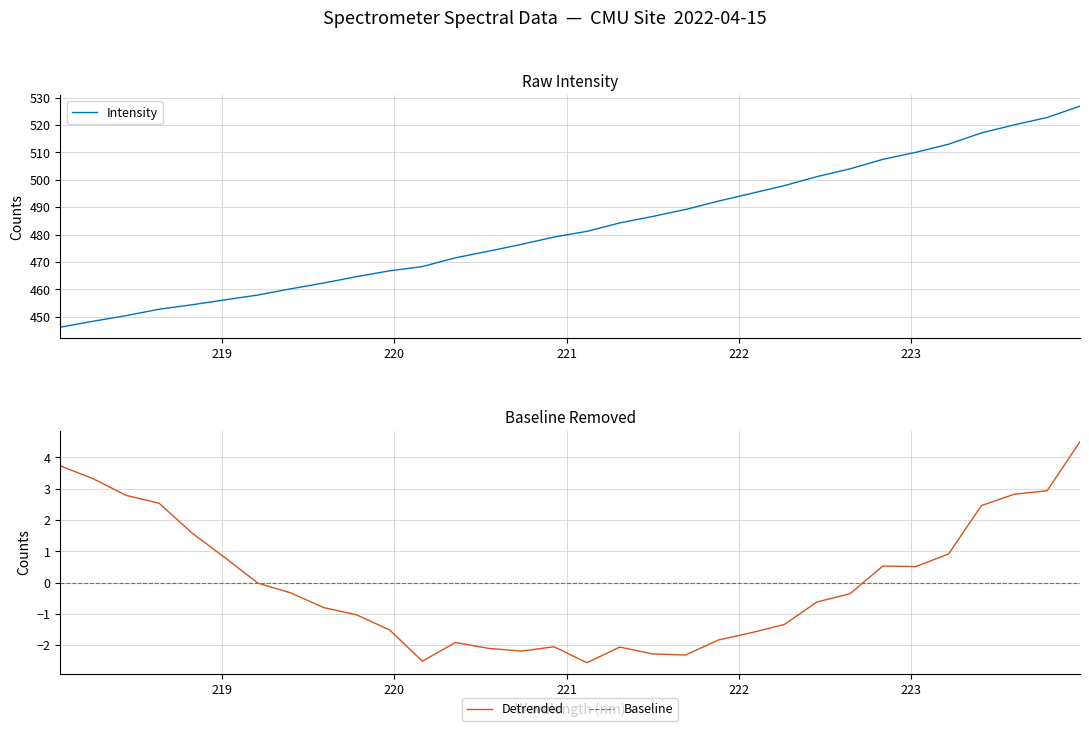

Reading right to left, transcribe all the data shown in this chart.

526.9	522.7	520.0	517.1	513.0	510.0	507.5	504.0	501.2	497.9	495.0	492.2	489.2	486.6	484.3	481.2	479.1	476.4	473.9	471.5	468.3	466.8	464.7	462.3	460.2	457.9	456.2	454.4	452.7	450.4	448.4	446.2